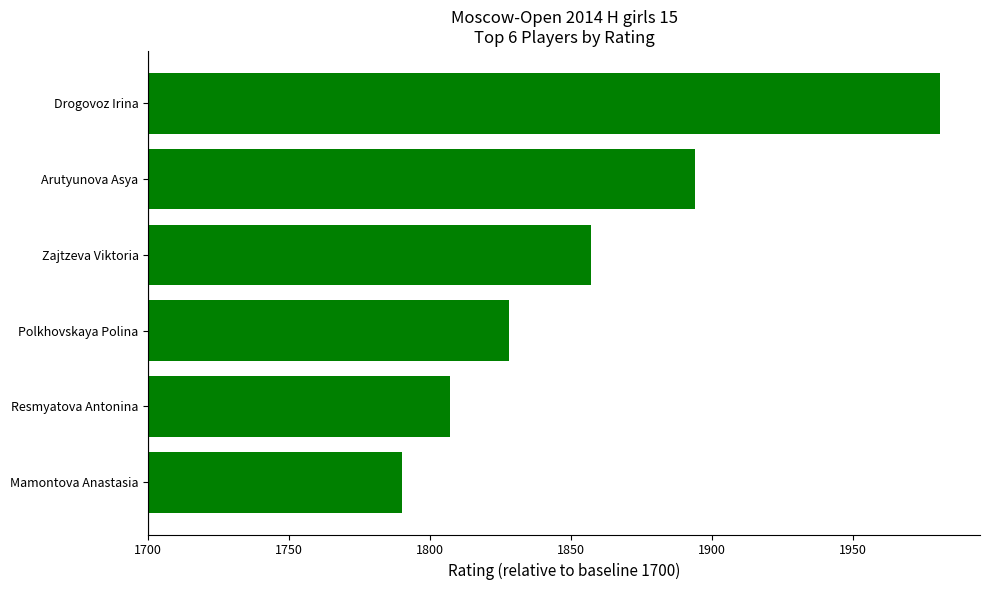

Does the chart contain any negative values?

No